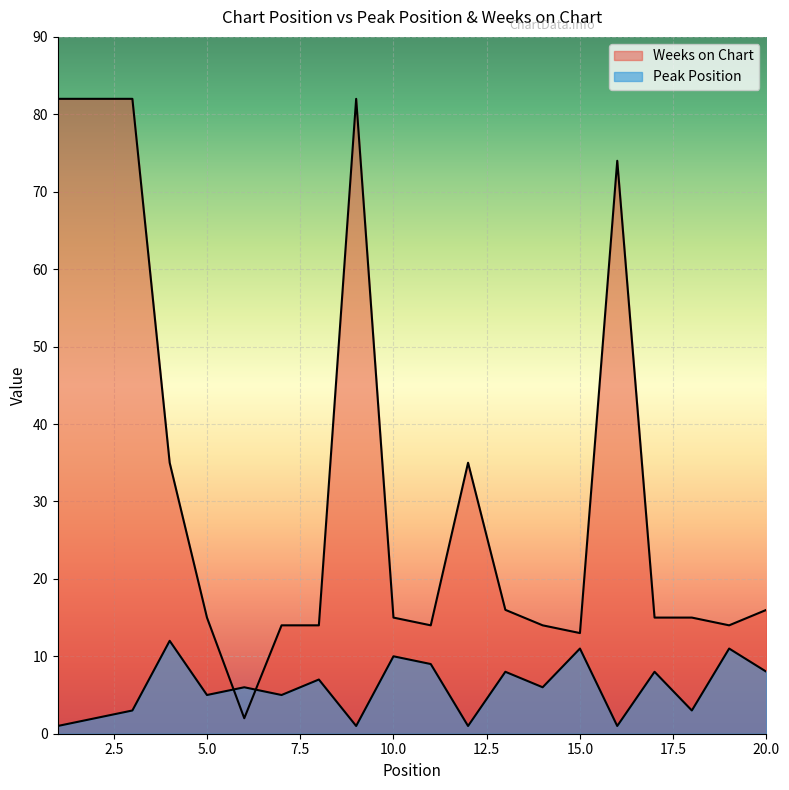

At which category does the chart reach its peak across all series?

1